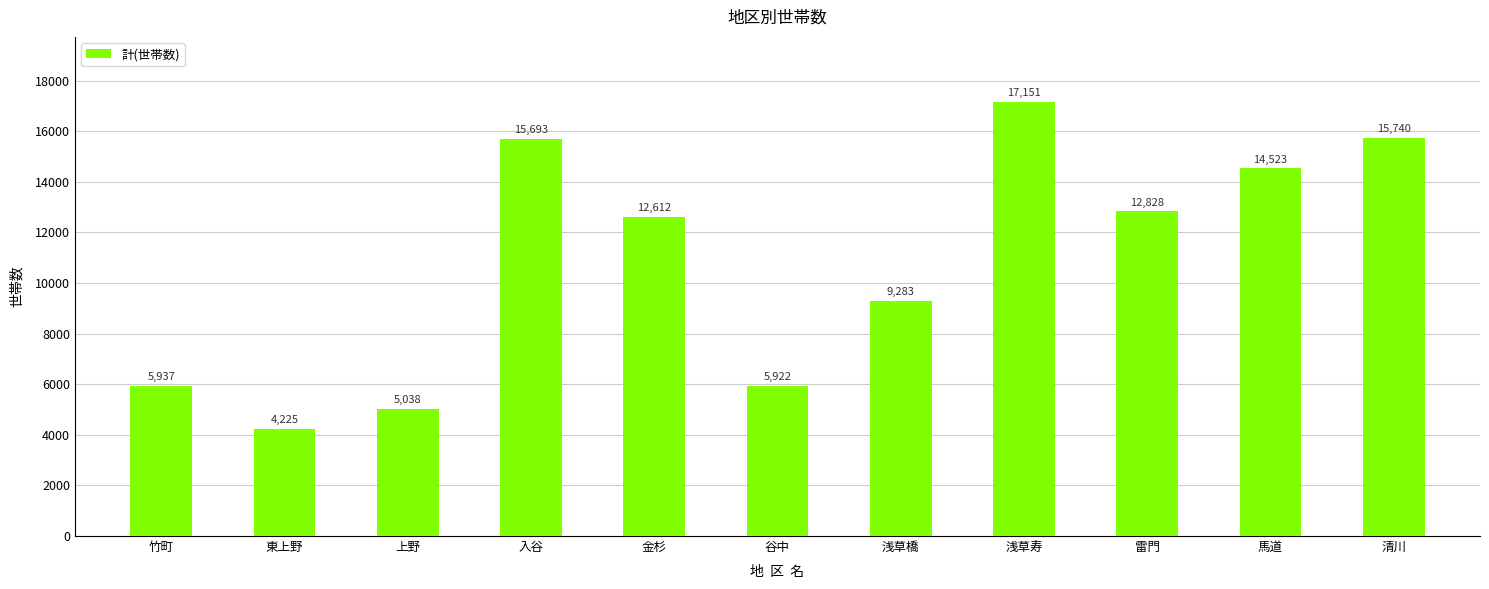

Reading right to left, extract all data points from this chart.

15740	14523	12828	17151	9283	5922	12612	15693	5038	4225	5937